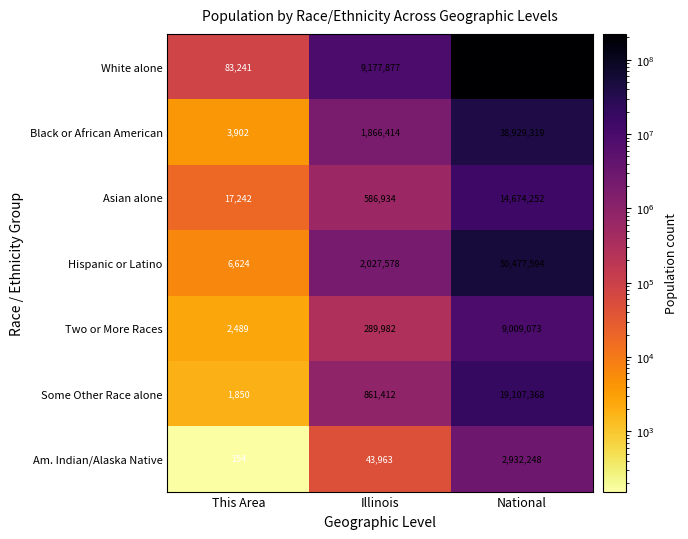

What is the highest value of the White alone series?

223553265